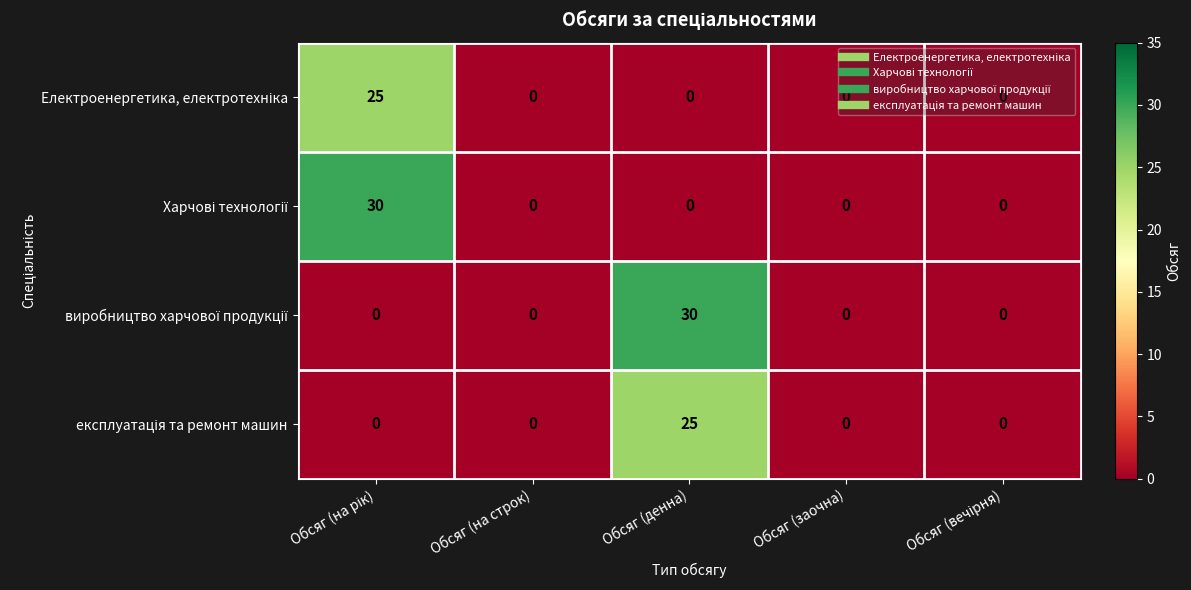

What is the greatest value displayed?

30